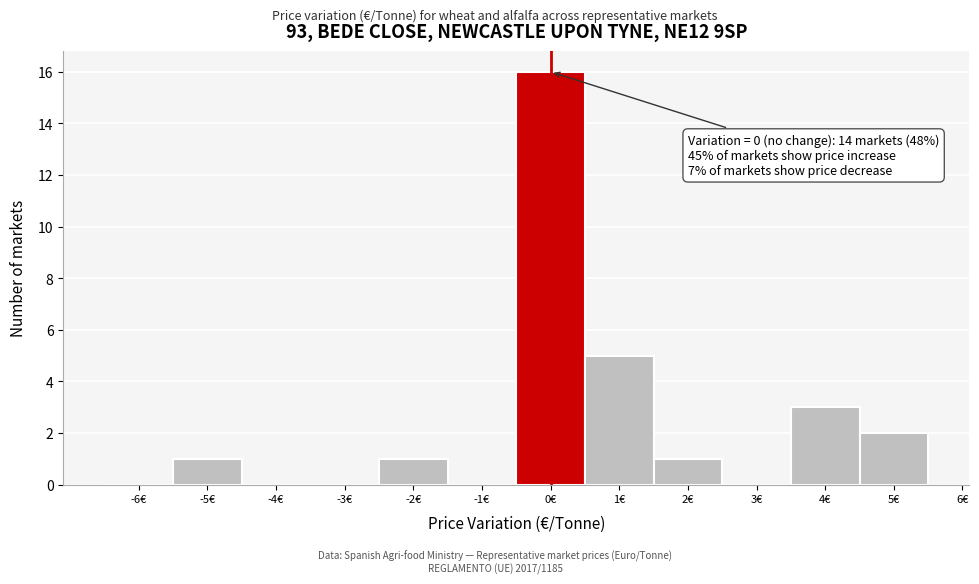

Reading left to right, transcribe all the data shown in this chart.

-6€=0	-5€=1	-4€=0	-3€=0	-2€=1	-1€=0	0€=16	1€=5	2€=1	3€=0	4€=3	5€=2